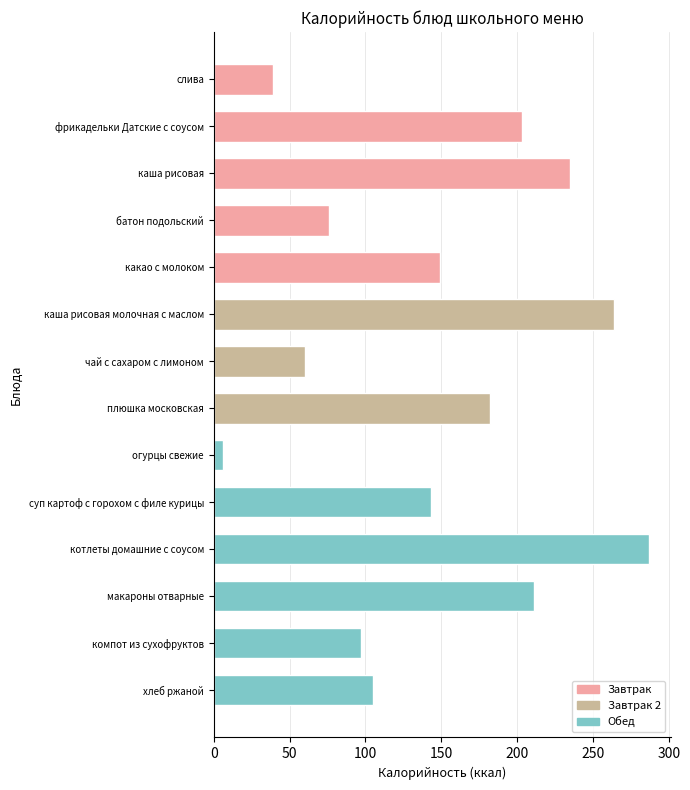

Approximately how many times larger is the value at чай с сахаром с лимоном compared to батон подольский?

0.8